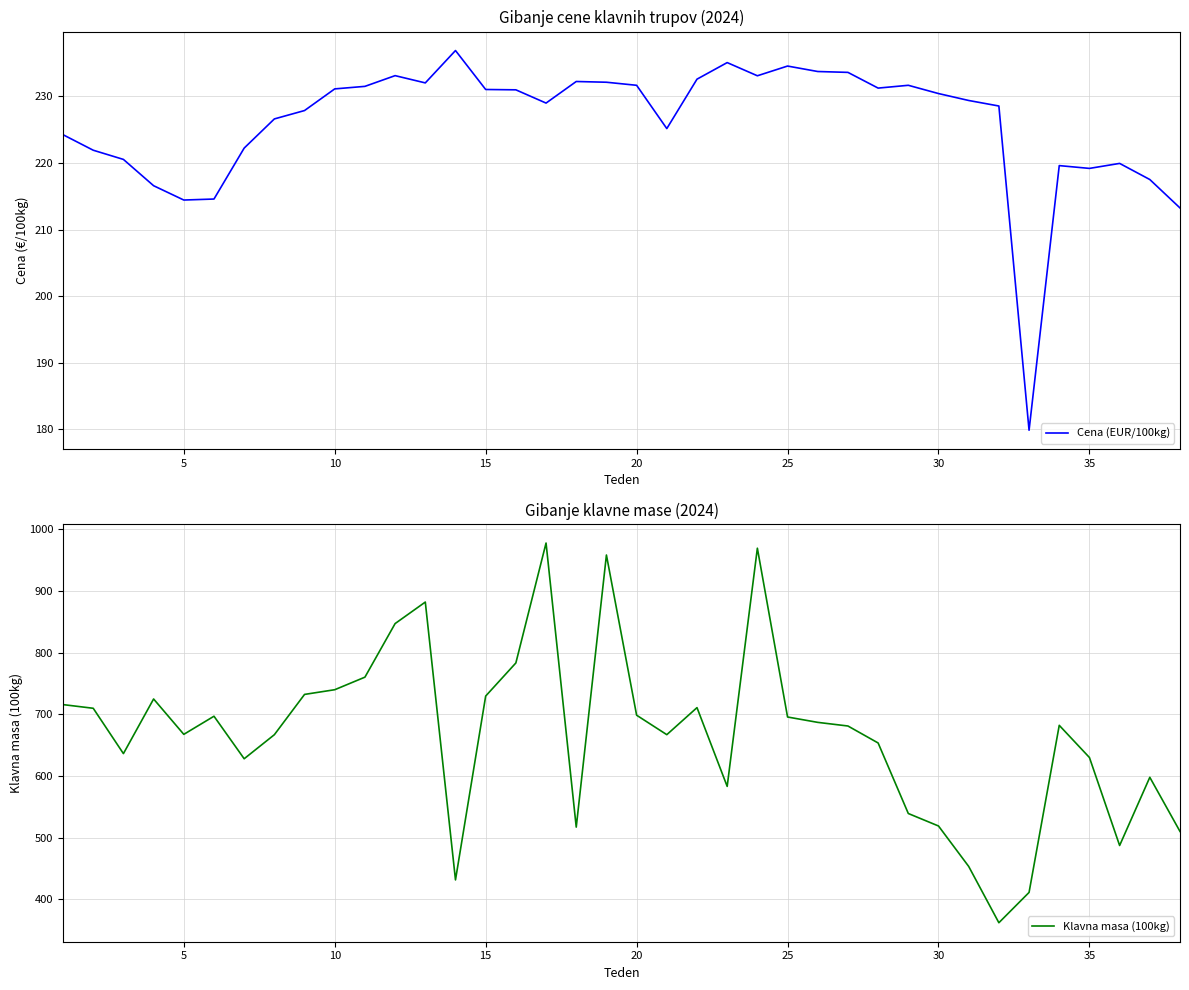

True or false: Cena (EUR/100kg) and Klavna masa (100kg) cross at least once.

False